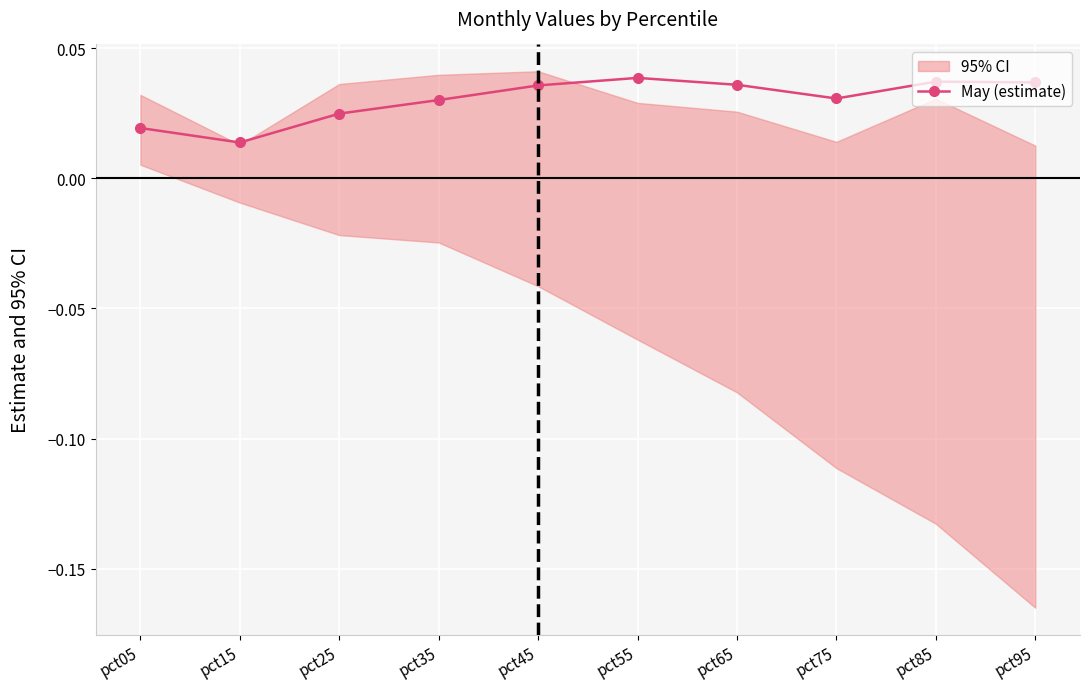

What is the sum of the values at pct45 and pct65?

0.1